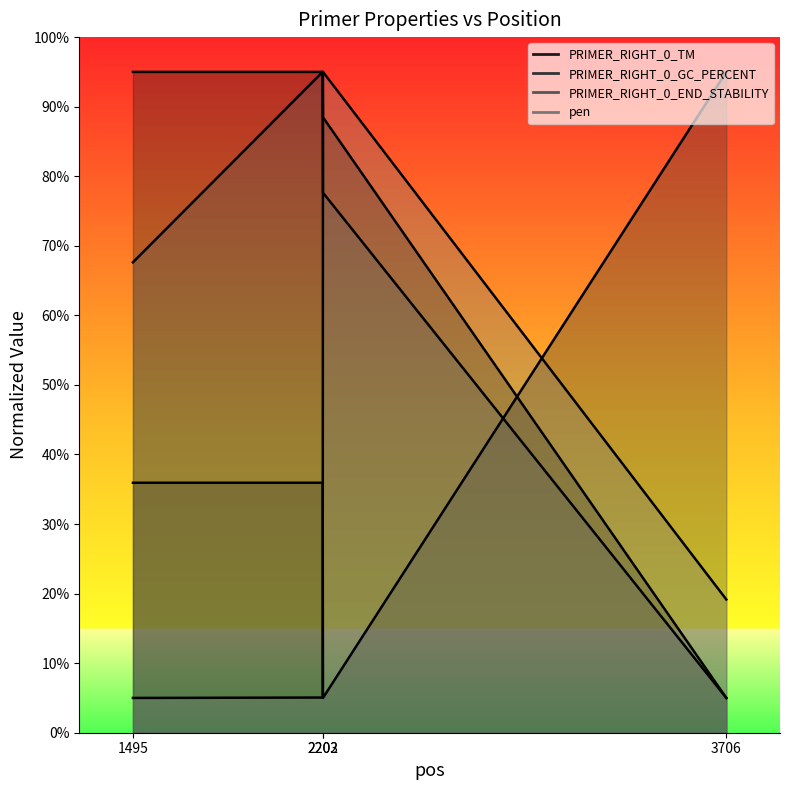

Reading right to left, transcribe all the data shown in this chart.

PRIMER_RIGHT_0_TM: 5.0	88.5	95.0	95.0
PRIMER_RIGHT_0_GC_PERCENT: 95.0	5.0	35.9	35.9
PRIMER_RIGHT_0_END_STABILITY: 5.0	77.6	95.0	67.6
pen: 19.2	95.0	5.1	5.0